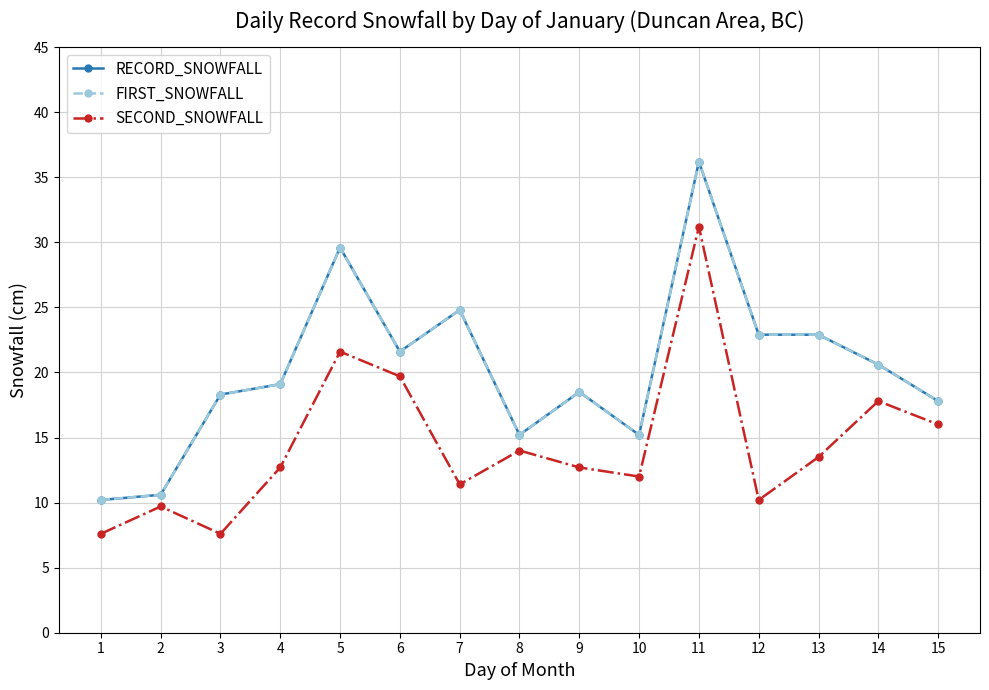

What is the maximum value shown in the chart?

36.2